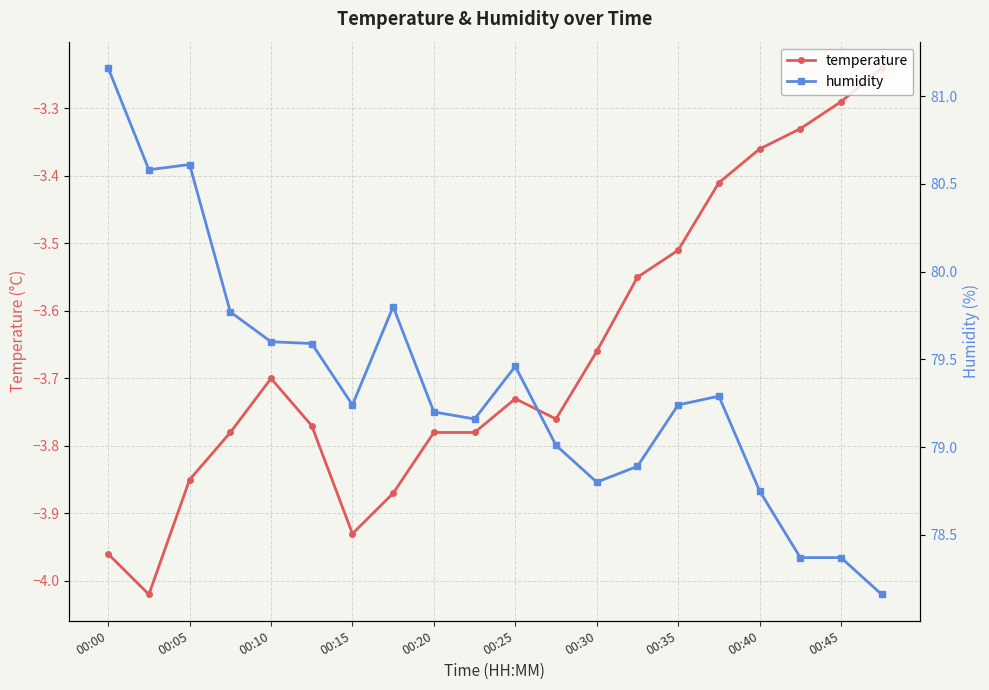

At which category does temperature reach its first local peak?

00:10